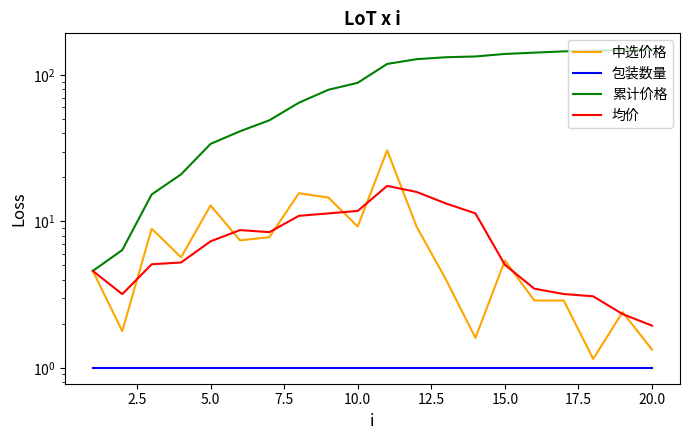

What is the difference between the second highest and minimum values in the 均价 series?

13.9